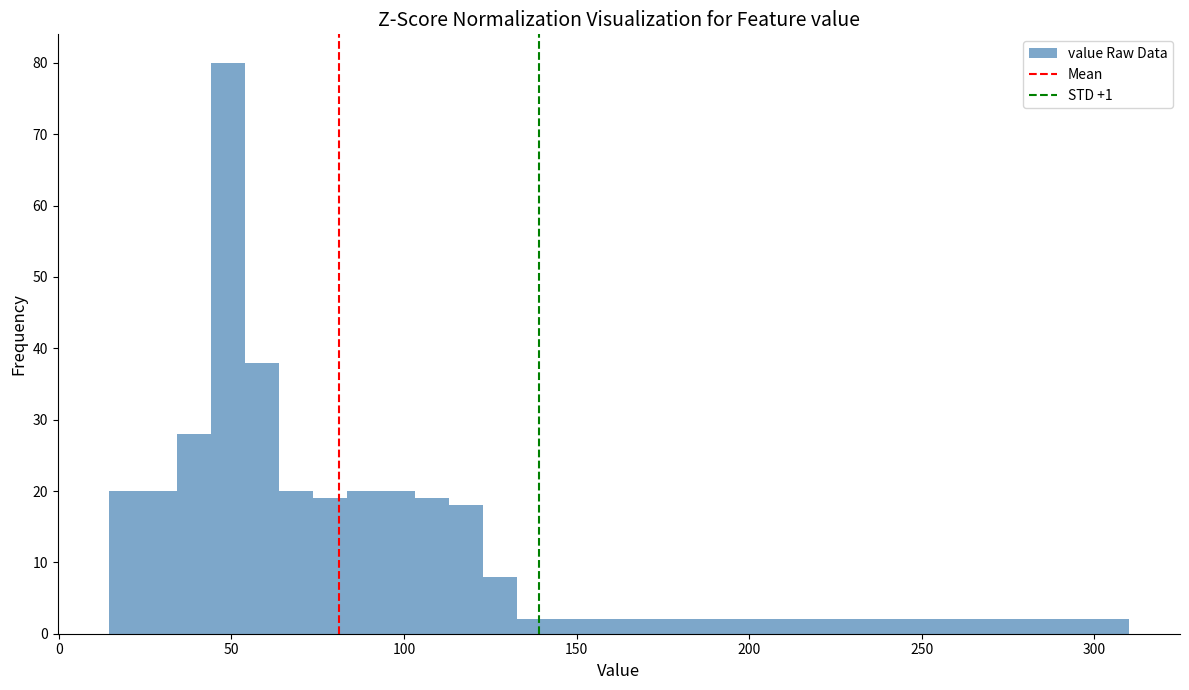

Around what value on the x-axis is the tallest bar? Give the approximate position of its centre, as read against the axis.

50